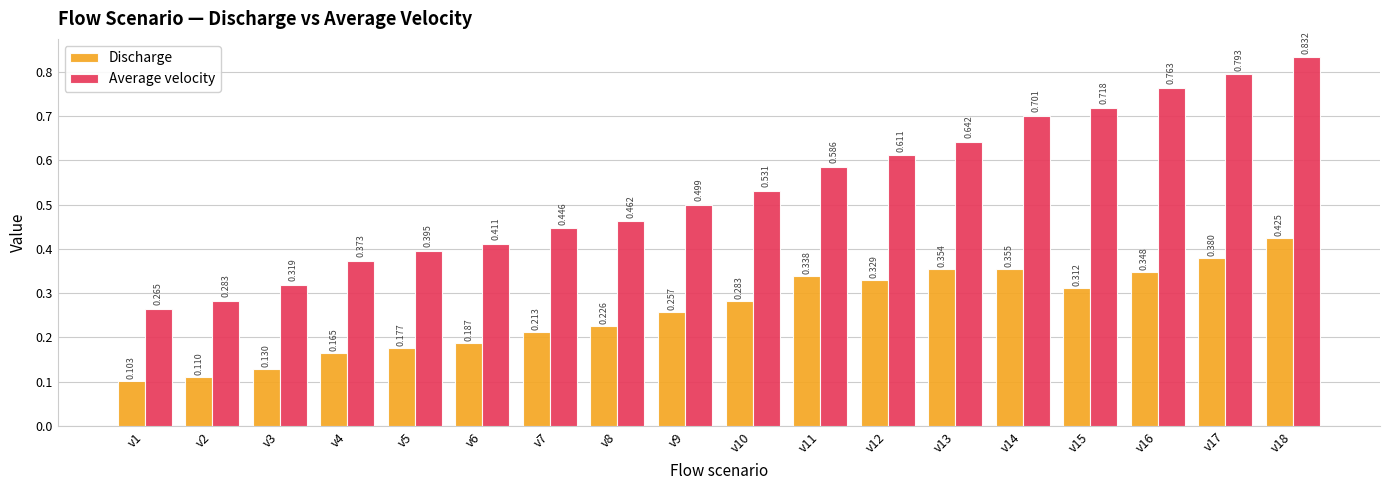

List the series in order of their overall mean, highest first.

Average velocity, Discharge